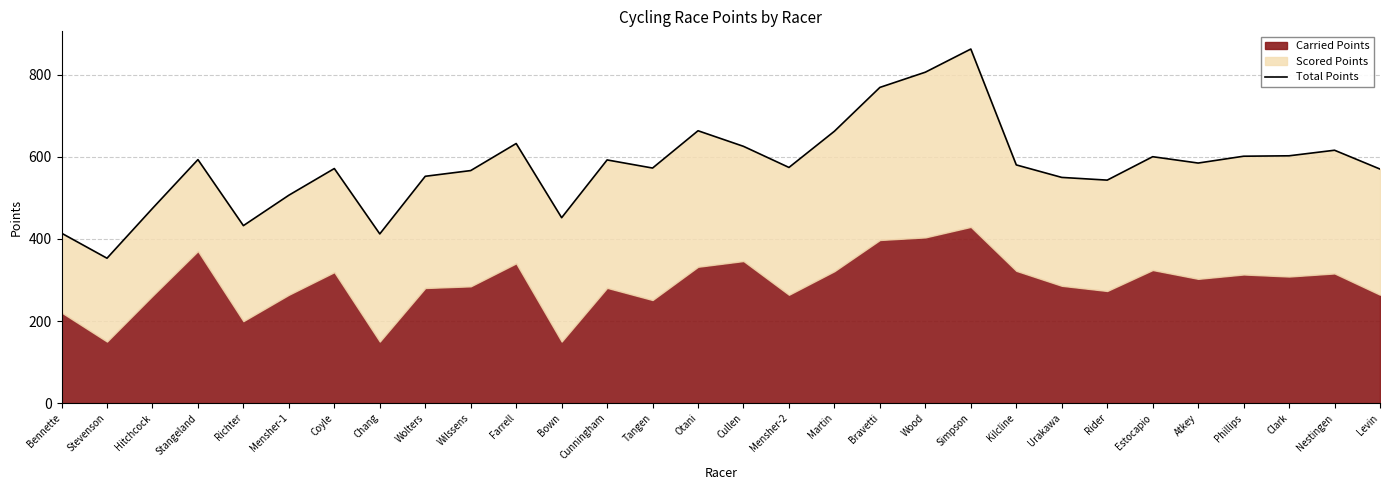

The value at Estocapio is 600.6. True or false?

True